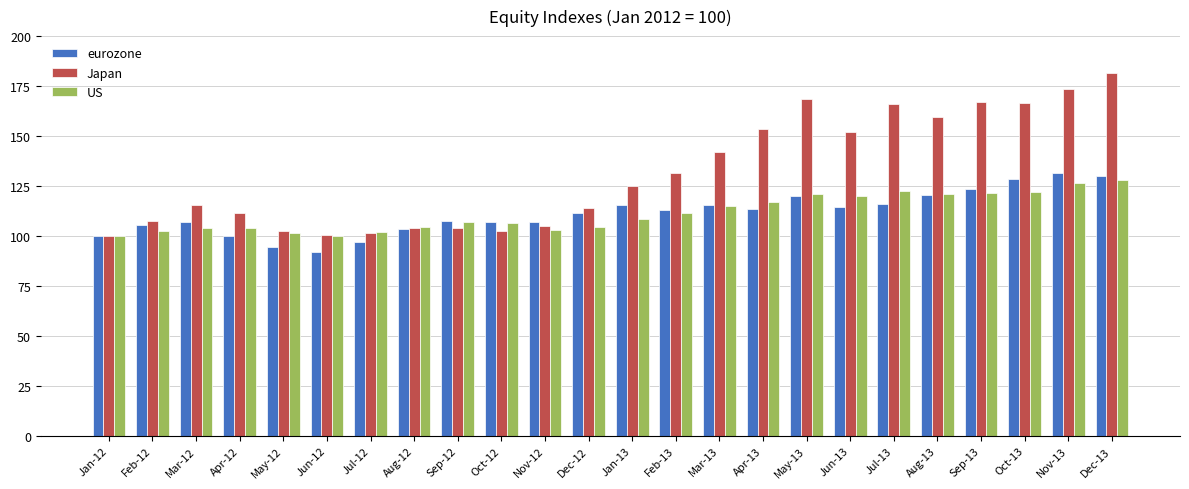

True or false: US has a value of 128.2 at Dec-13.

True